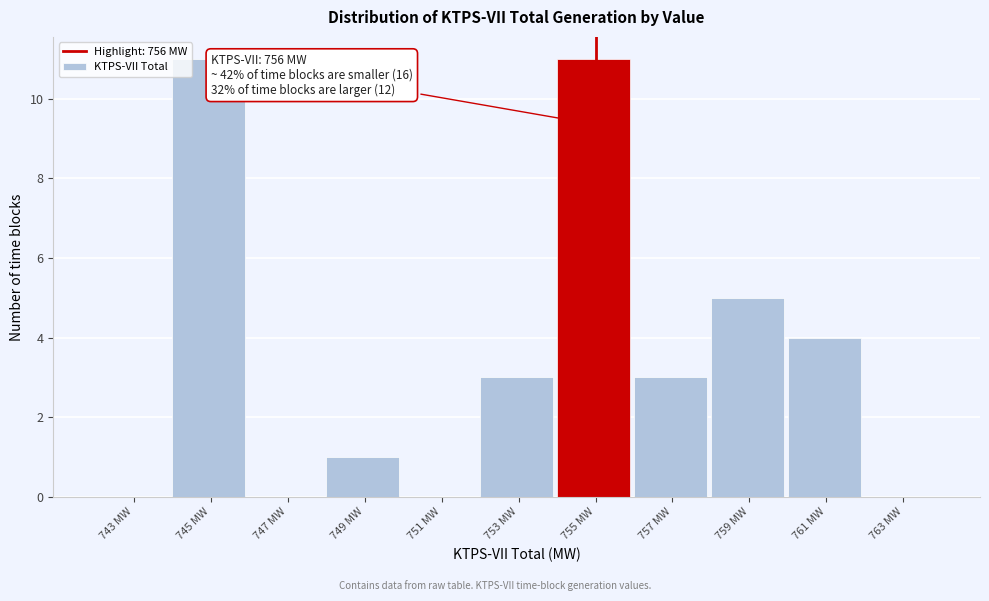

Reading right to left, transcribe all the data shown in this chart.

763 MW=0	761 MW=4	759 MW=5	757 MW=3	755 MW=11	753 MW=3	751 MW=0	749 MW=1	747 MW=0	745 MW=11	743 MW=0